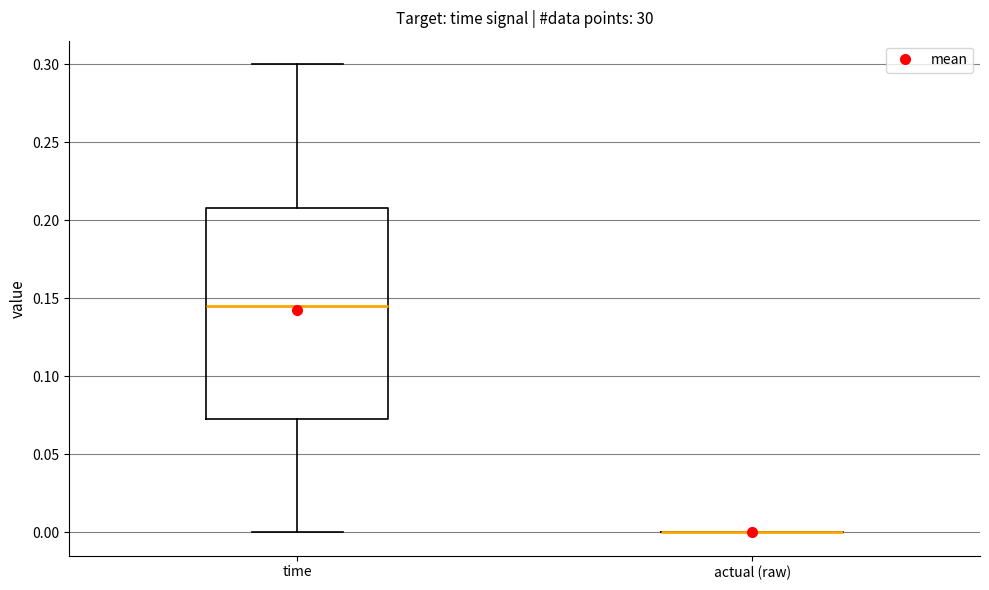

Reading left to right, transcribe this box plot: for each box, give where its median line is, the range the box spans, and where its two whiskers end, as read against the y-axis. The values are not printed on the chart, so give them approximately, as read against the axis.

time: median 0.145, box 0.075 to 0.210, whiskers 0.000 to 0.300
actual (raw): box collapsed to a line at 0.000, whiskers 0.000 to 0.000